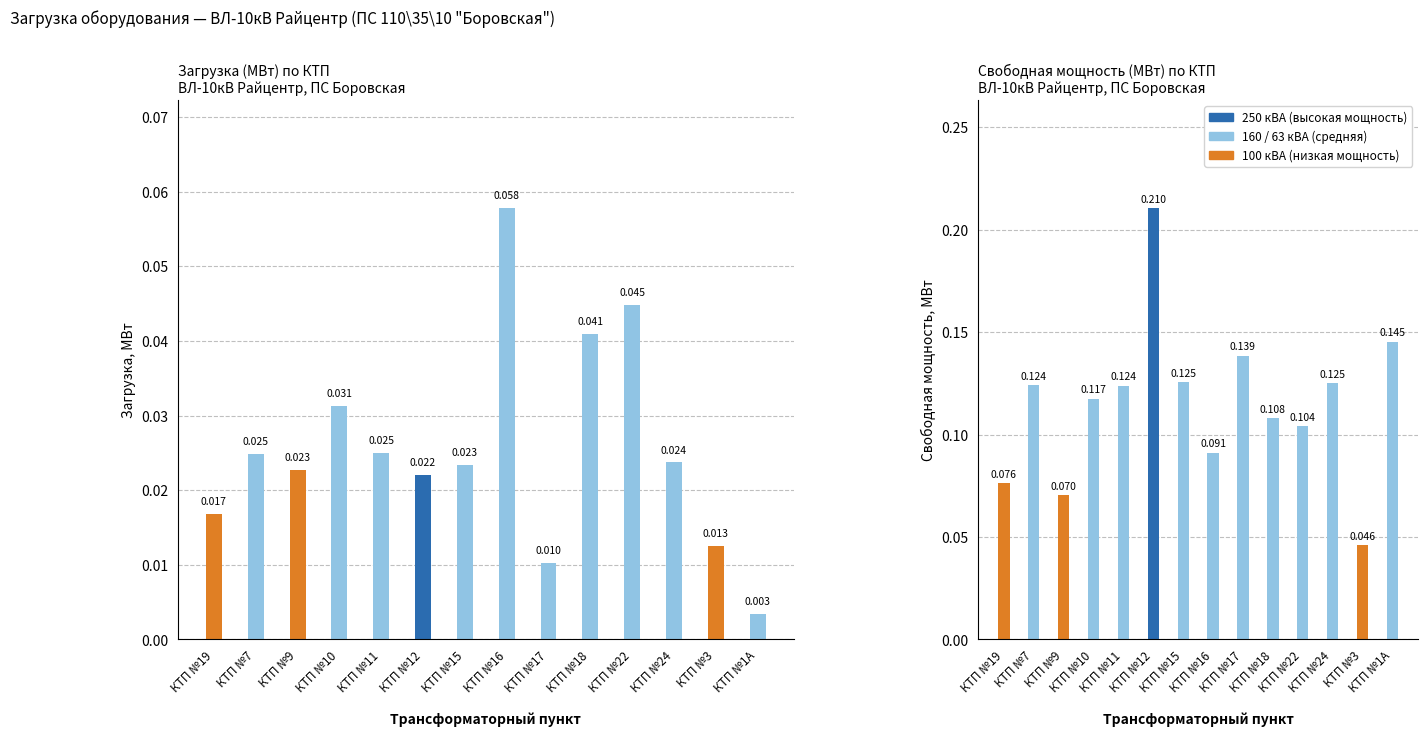

What is the spread (max minus min) of values at КТП №22?

0.1